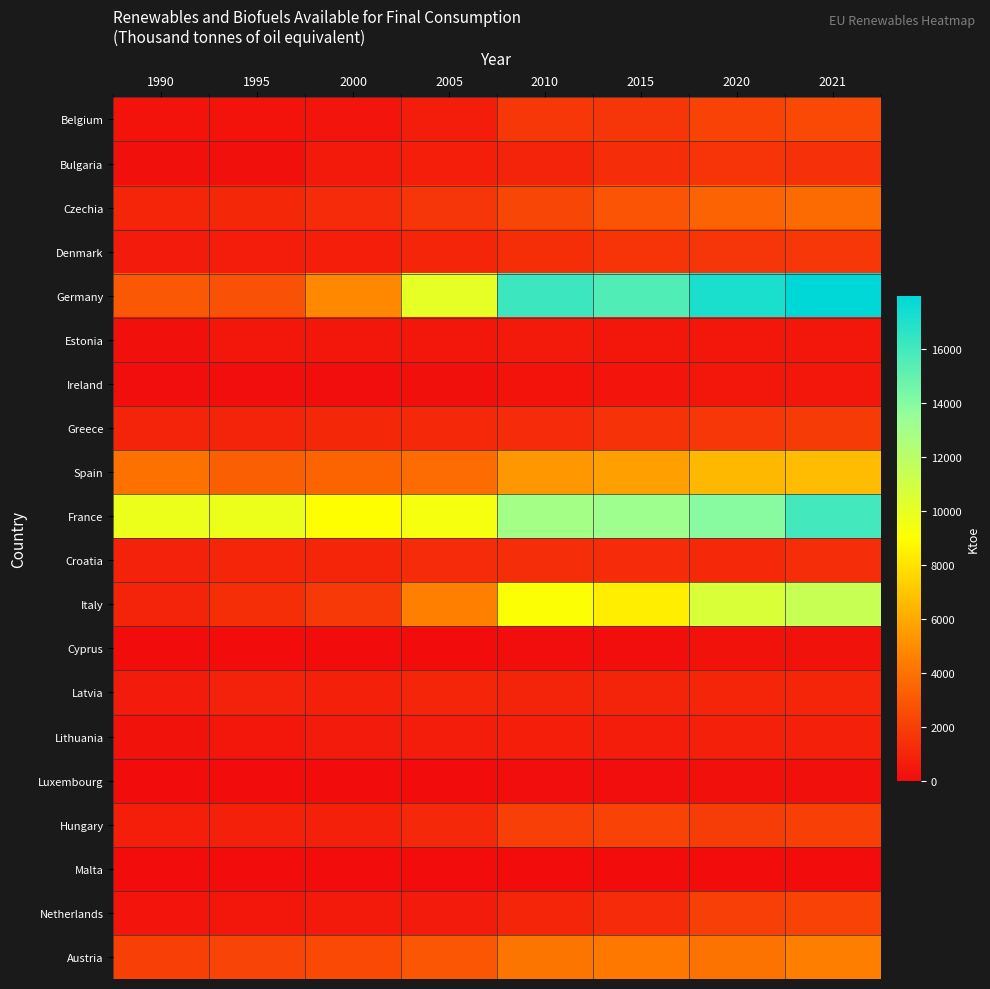

Reading left to right, transcribe all the data shown in this chart.

Belgium: 1990=325.2	1995=347.5	2000=409.0	2005=653.7	2010=1719.4	2015=1681.0	2020=2130.0	2021=2441.4
Bulgaria: 1990=172.5	1995=188.0	2000=546.6	2005=740.6	2010=980.1	2015=1291.7	2020=1552.6	2021=1470.1
Czechia: 1990=1033.0	1995=1122.7	2000=1199.0	2005=1652.8	2010=2293.6	2015=2832.6	2020=3379.2	2021=3670.1
Denmark: 1990=610.0	1995=645.8	2000=719.1	2005=1004.1	2010=1401.6	2015=1608.8	2020=1619.6	2021=1739.1
Germany: 1990=2984.5	1995=2727.4	2000=4828.4	2005=10105.1	2010=16217.9	2015=15583.0	2020=17142.3	2021=17980.0
Estonia: 1990=187.9	1995=438.6	2000=424.9	2005=447.4	2010=558.2	2015=488.8	2020=483.2	2021=481.4
Ireland: 1990=107.8	1995=91.9	2000=117.6	2005=190.7	2010=310.4	2015=382.3	2020=479.0	2021=490.7
Greece: 1990=952.4	1995=982.1	2000=1103.8	2005=1136.5	2010=1249.3	2015=1499.5	2020=1726.9	2021=1831.0
Spain: 1990=3933.3	1995=3254.5	2000=3467.7	2005=3784.9	2010=5363.3	2015=5680.0	2020=6471.2	2021=6645.0
France: 1990=9797.4	1995=9822.1	2000=8972.3	2005=9396.3	2010=12948.2	2015=13196.8	2020=13916.1	2021=15956.3
Croatia: 1990=861.5	1995=1053.1	2000=1002.4	2005=1250.6	2010=1271.2	2015=1255.9	2020=1174.3	2021=1284.0
Italy: 1990=929.8	1995=1395.9	2000=1820.8	2005=4543.4	2010=9073.0	2015=8364.7	2020=10660.3	2021=11446.2
Cyprus: 1990=4.2	1995=38.1	2000=41.9	2005=50.9	2010=101.7	2015=117.1	2020=222.8	2021=226.7
Latvia: 1990=615.6	1995=881.1	2000=824.0	2005=1013.6	2010=945.1	2015=940.8	2020=1000.9	2021=1020.8
Lithuania: 1990=272.0	1995=447.9	2000=605.3	2005=687.1	2010=737.4	2015=696.7	2020=775.4	2021=841.6
Luxembourg: 1990=0.0	1995=15.4	2000=15.7	2005=42.1	2010=94.6	2015=136.6	2020=178.6	2021=176.9
Hungary: 1990=703.7	1995=813.3	2000=774.3	2005=1157.5	2010=1974.5	2015=2176.2	2020=1923.0	2021=2053.2
Malta: 1990=0.0	1995=0.0	2000=0.0	2005=0.5	2010=5.0	2015=11.8	2020=36.4	2021=34.6
Netherlands: 1990=399.7	1995=437.1	2000=492.4	2005=601.8	2010=1019.5	2015=1254.0	2020=1993.7	2021=2156.7
Austria: 1990=2104.9	1995=2184.0	2000=2407.6	2005=2938.7	2010=4117.8	2015=4251.9	2020=4060.7	2021=4479.5